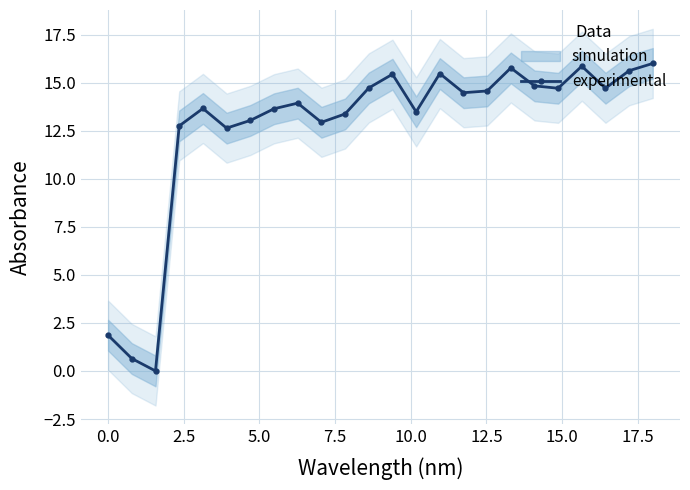

What position from the left is 5.0?

4